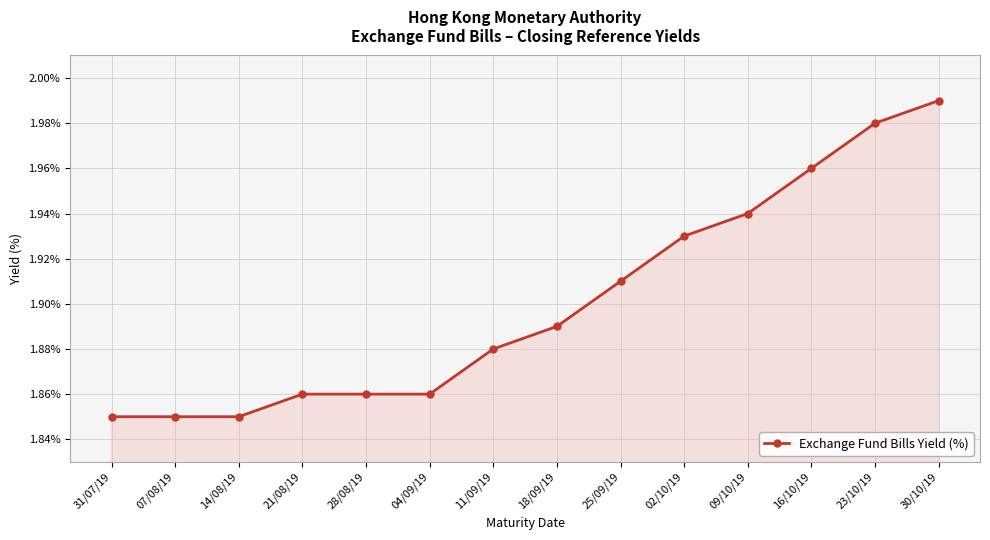

Is it true that the value at 07/08/19 is 1.0?

False